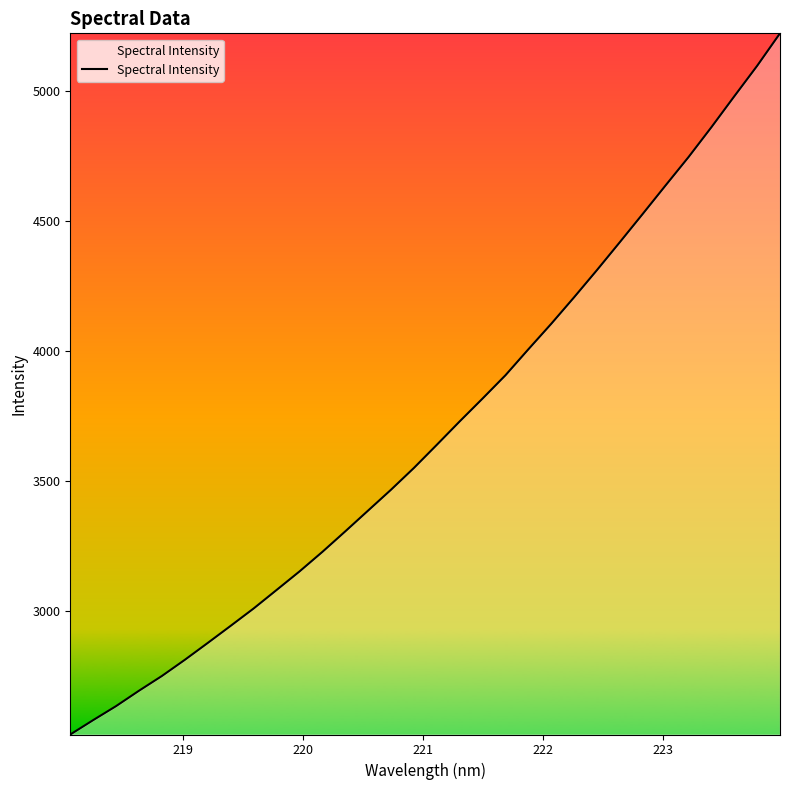

What is the difference between the maximum and minimum values?

2694.8